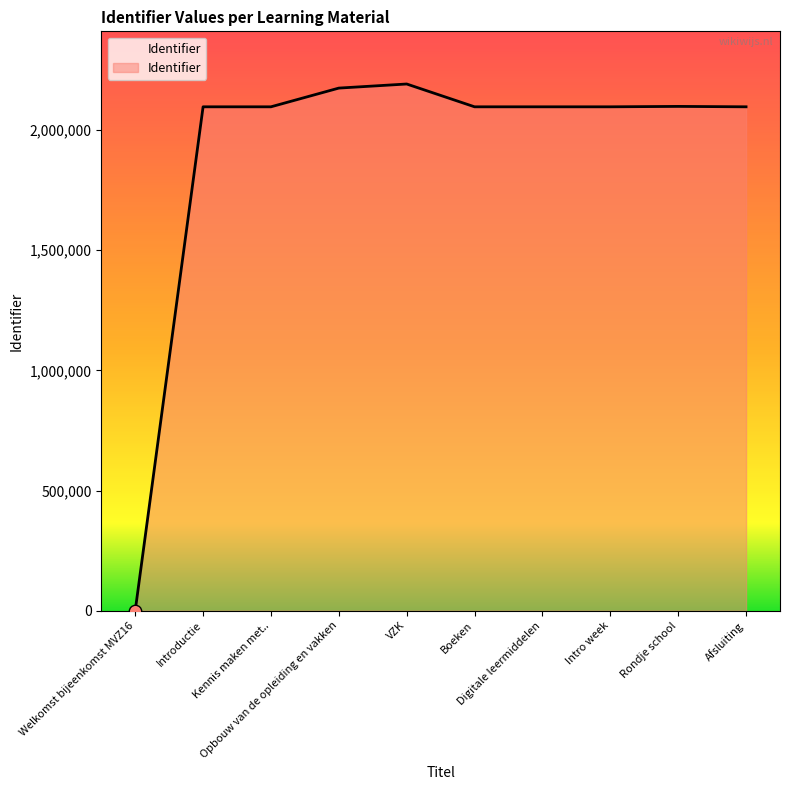

Between Welkomst bijeenkomst MVZ16 and Introductie, which is larger?

Introductie